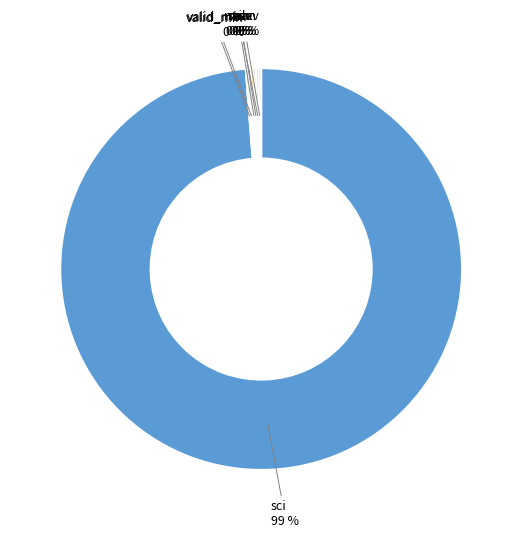

Is it true that sci is 89% of the pie?

False